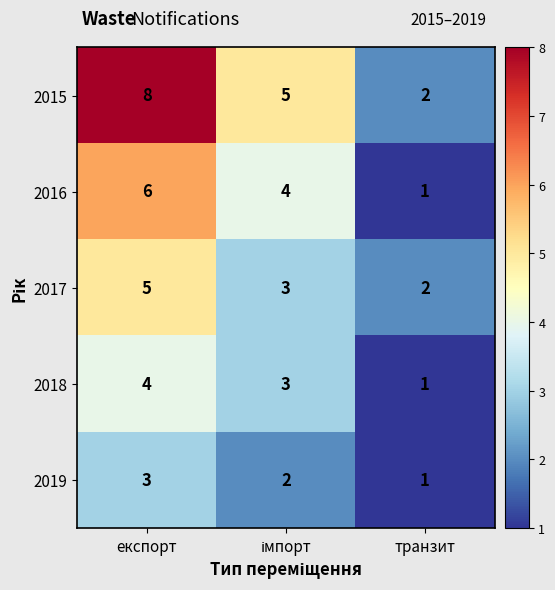

Which category has the highest value across all series?

експорт